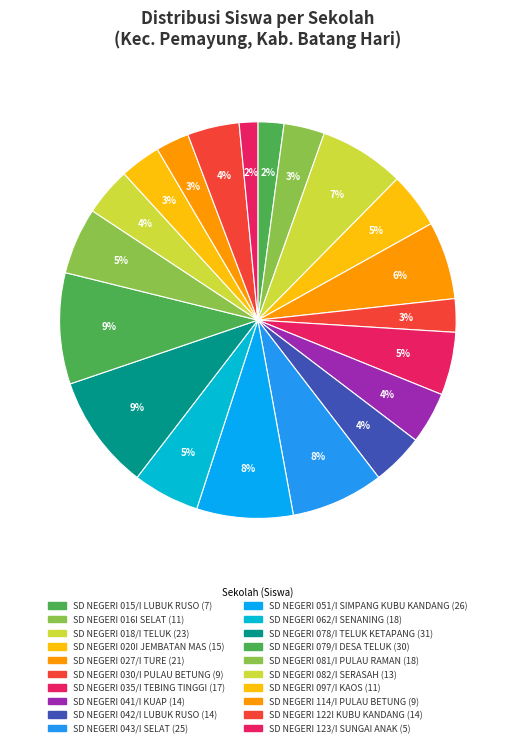

What is the smallest slice in the pie chart?

SD NEGERI 123/I SUNGAI ANAK